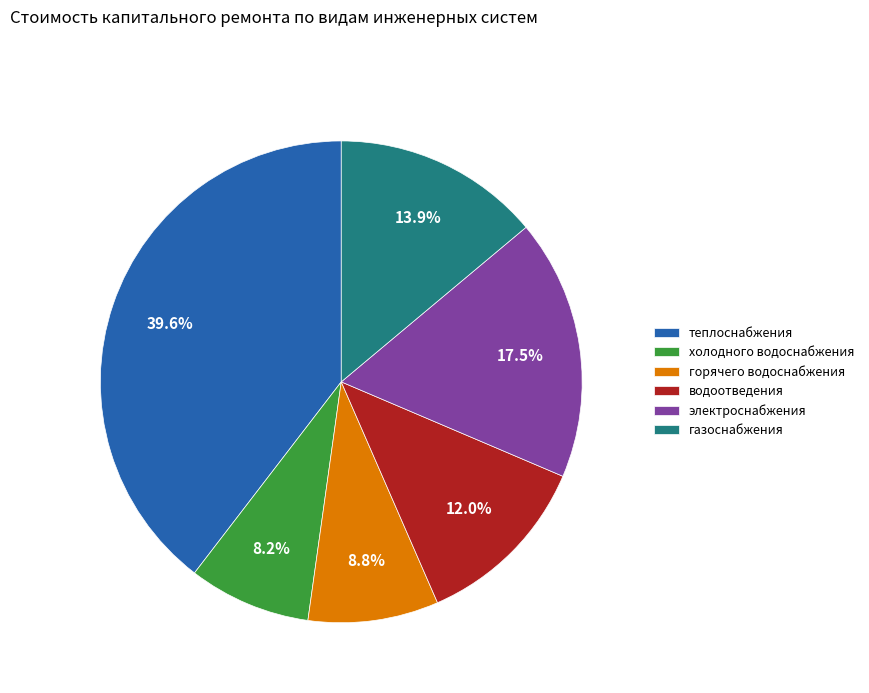

Count the number of slices in the pie.

6